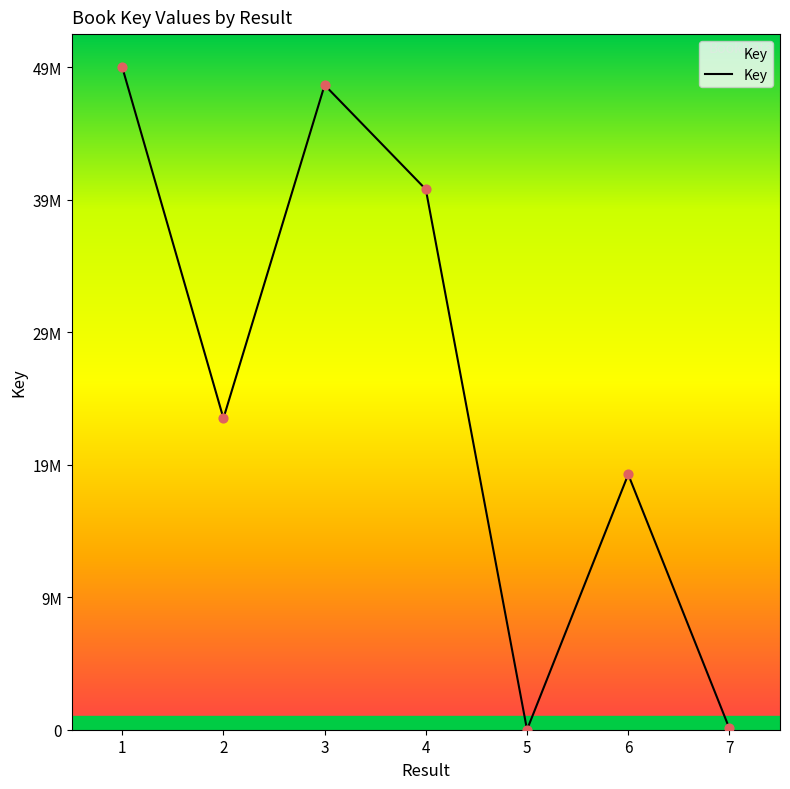

What is the ratio of the value at 1 to the value at 3?

1.0